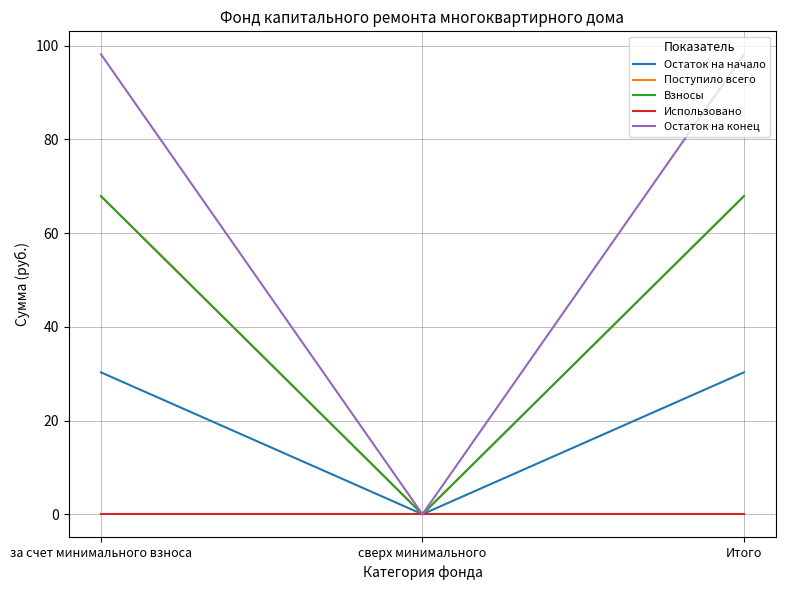

What position from the left is Итого?

3